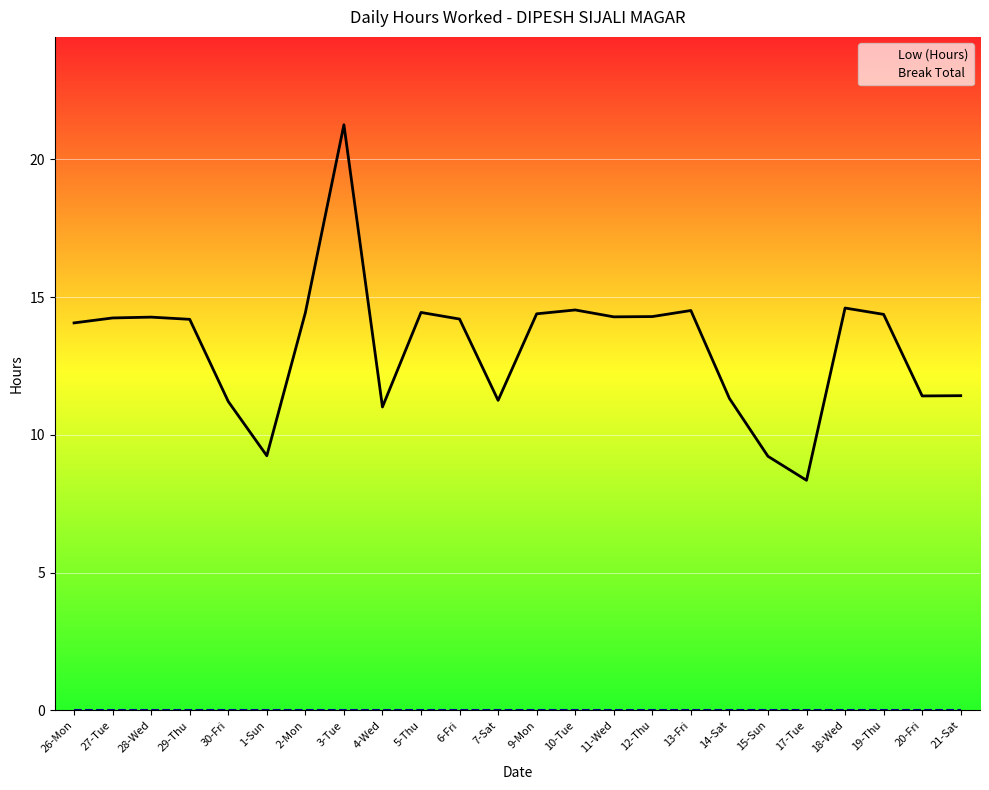

Is the value of Break Total at 1-Sun greater than the value of Low (Hours) at 27-Tue?

No